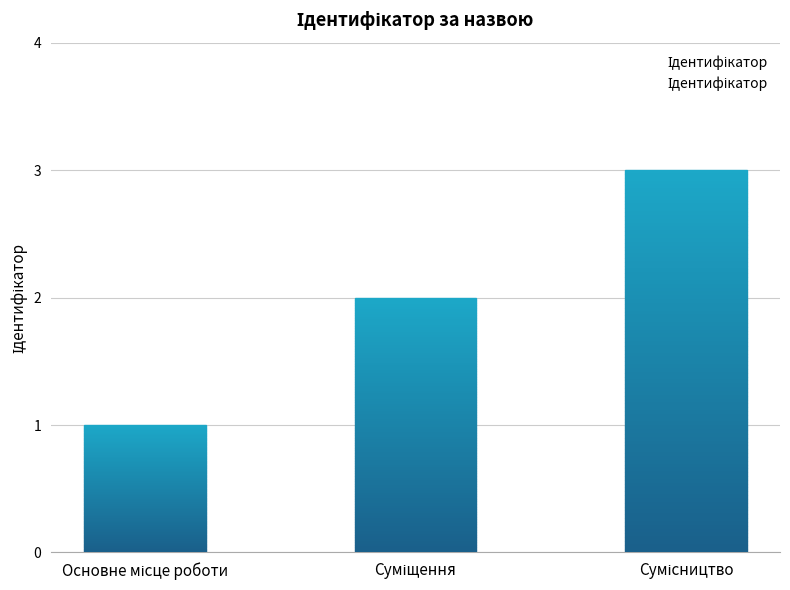

How many values are between 1 and 3?

3